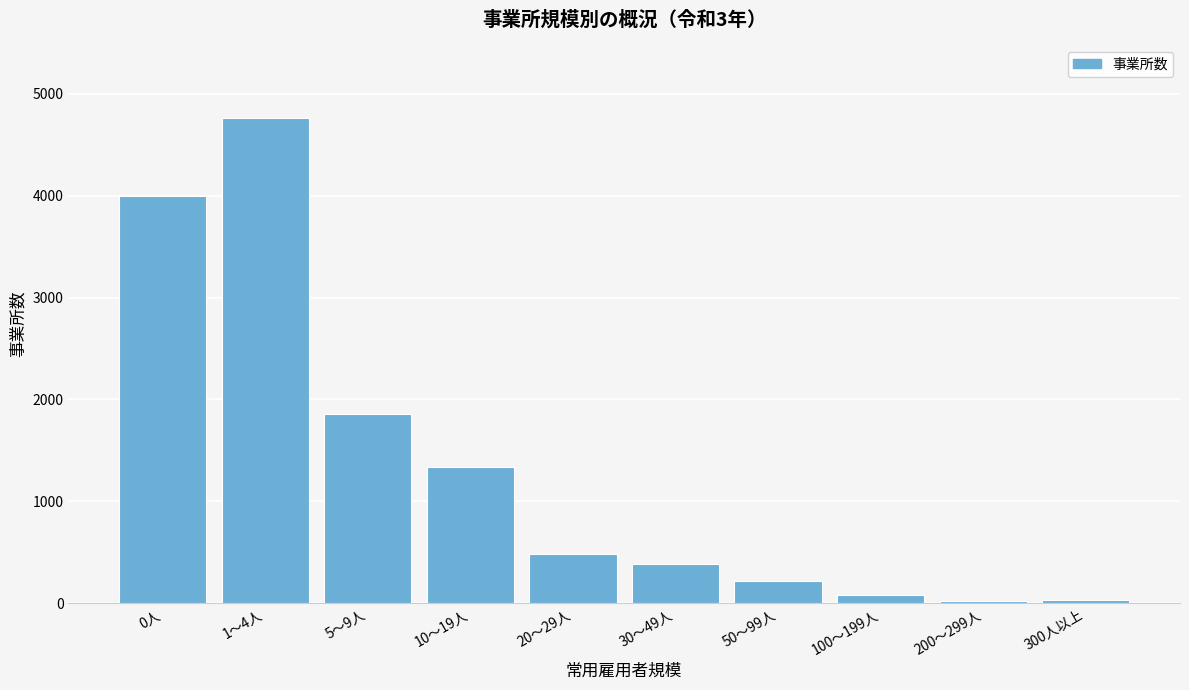

What is the label of the 6th bar from the left?

30～49人